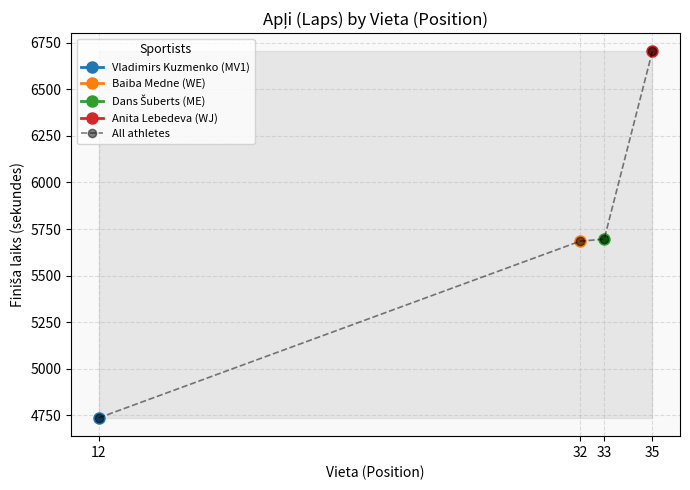

List the labels in order of value, smallest first.

12, 32, 33, 35